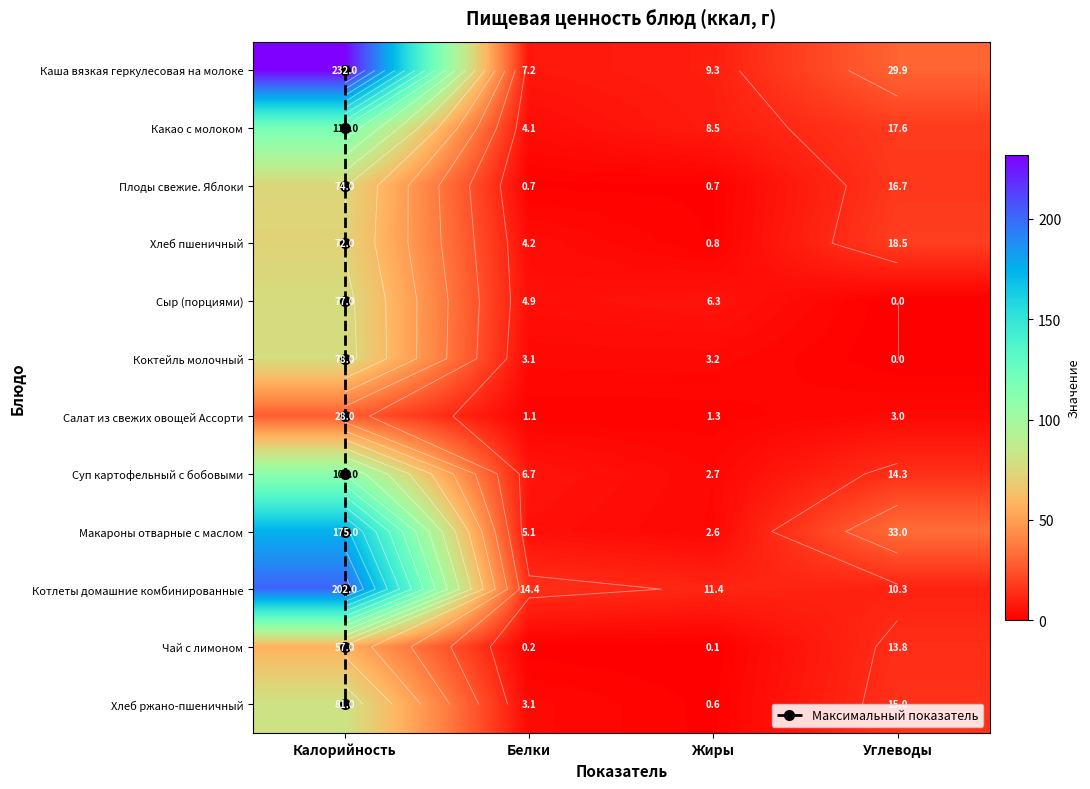

Reading left to right, what are all the values shown in this chart?

Каша вязкая геркулесовая на молоке: 232.0	7.2	9.3	29.9
Какао с молоком: 119.0	4.1	8.5	17.6
Плоды свежие. Яблоки: 74.0	0.7	0.7	16.7
Хлеб пшеничный: 72.0	4.2	0.8	18.5
Сыр (порциями): 77.0	4.9	6.3	0.0
Коктейль молочный: 78.0	3.1	3.2	0.0
Салат из свежих овощей Ассорти: 28.0	1.1	1.3	3.0
Суп картофельный с бобовыми: 109.0	6.7	2.7	14.3
Макароны отварные с маслом: 175.0	5.1	2.6	33.0
Котлеты домашние комбинированные: 202.0	14.4	11.4	10.3
Чай с лимоном: 57.0	0.2	0.1	13.8
Хлеб ржано-пшеничный: 81.0	3.1	0.6	15.0